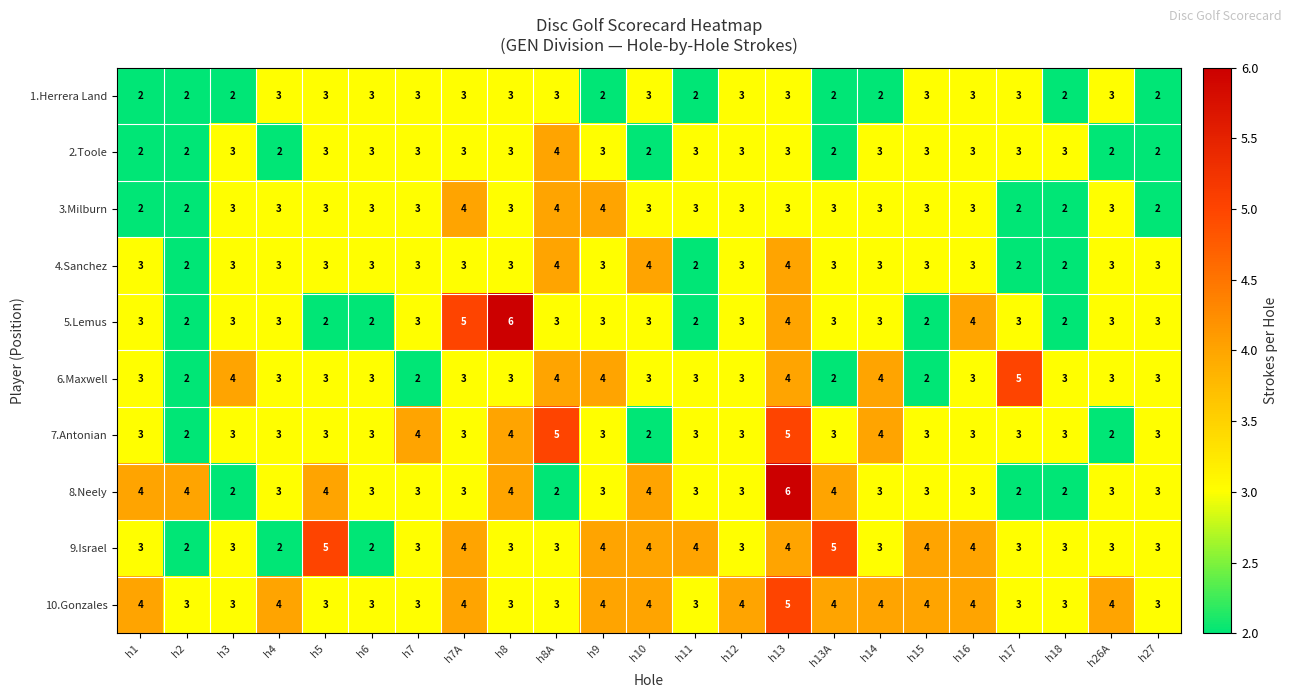

Is it true that 1.Herrera Land equals 2 at h8A?

False